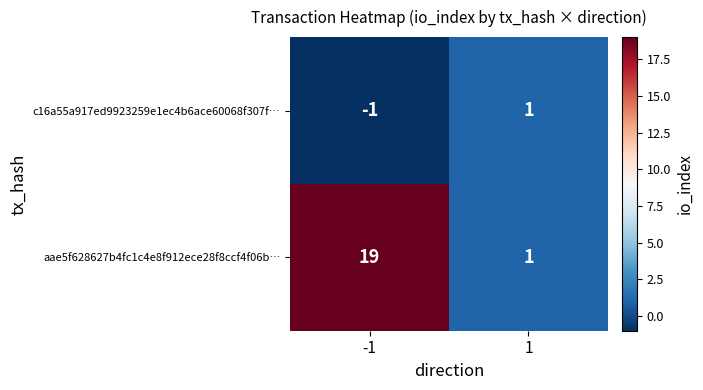

At how many categories does at least one series exceed 3?

1